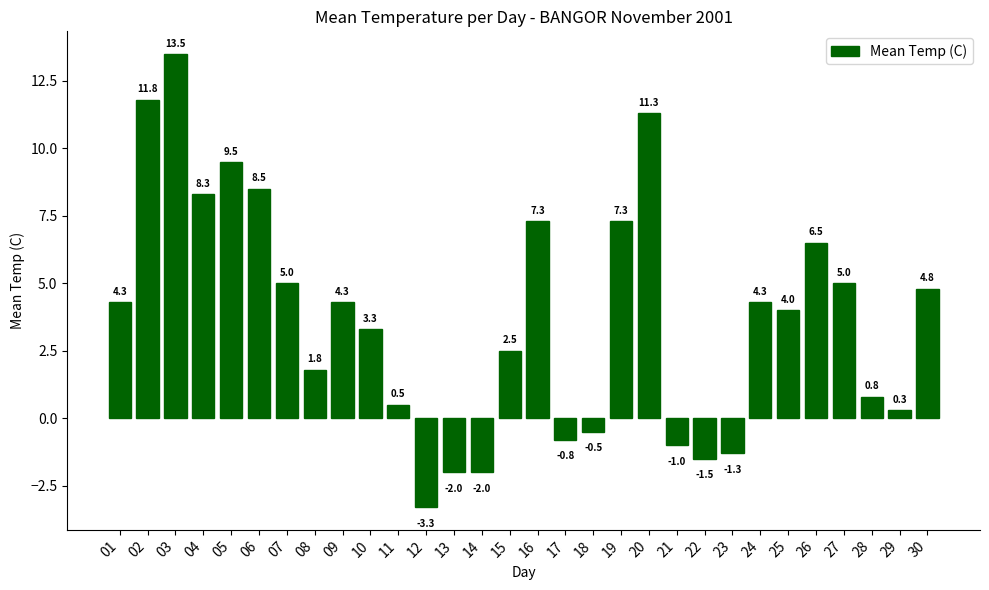

What is the change in value from 07 to 18?

-5.5